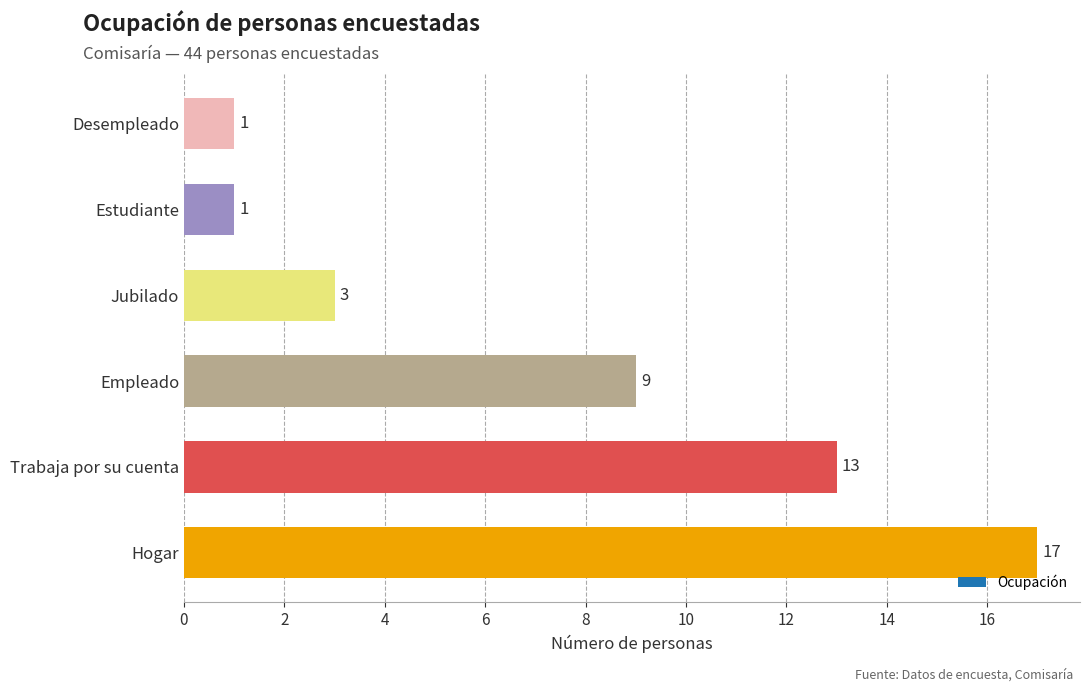

Count the values in the range 1 to 13.

5